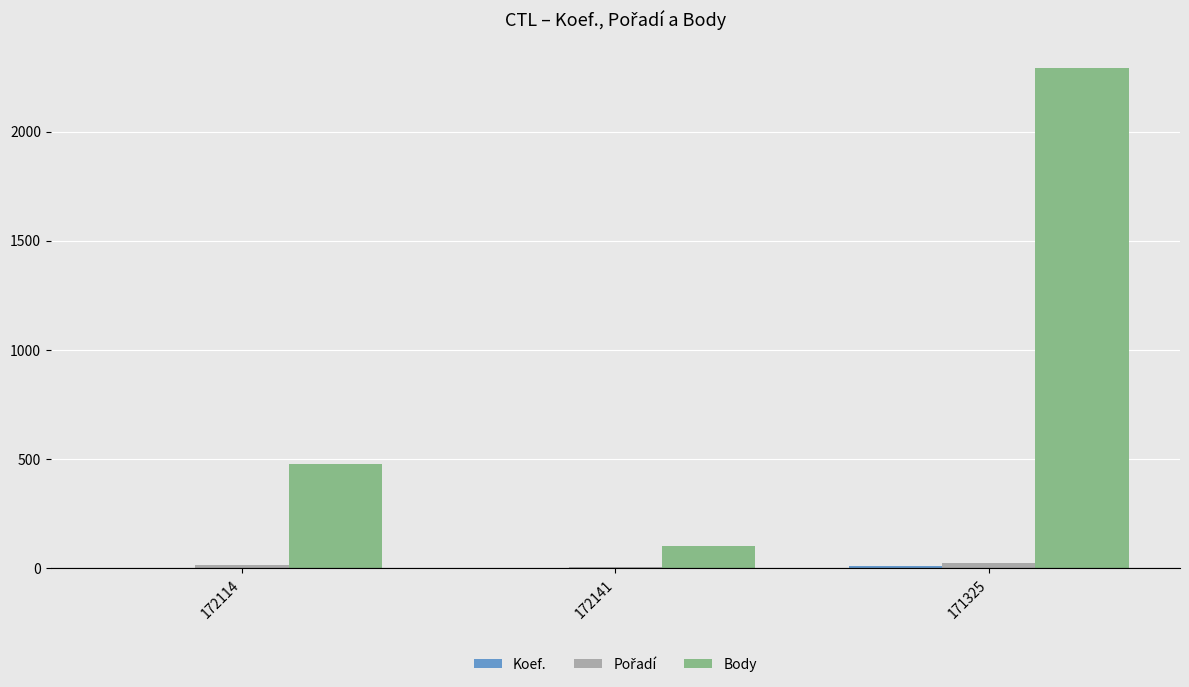

Where is Body nearest to the value 1197?

172114